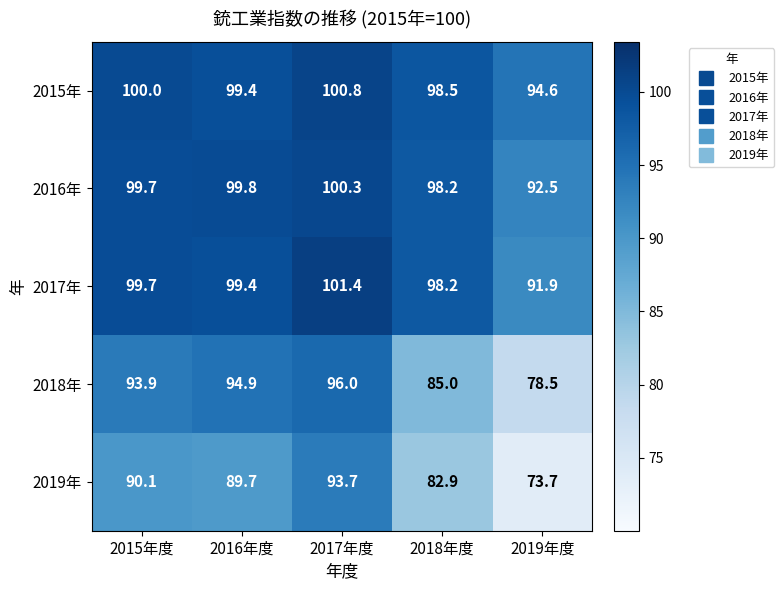

What is the spread (max minus min) of values at 2018年度?

15.6